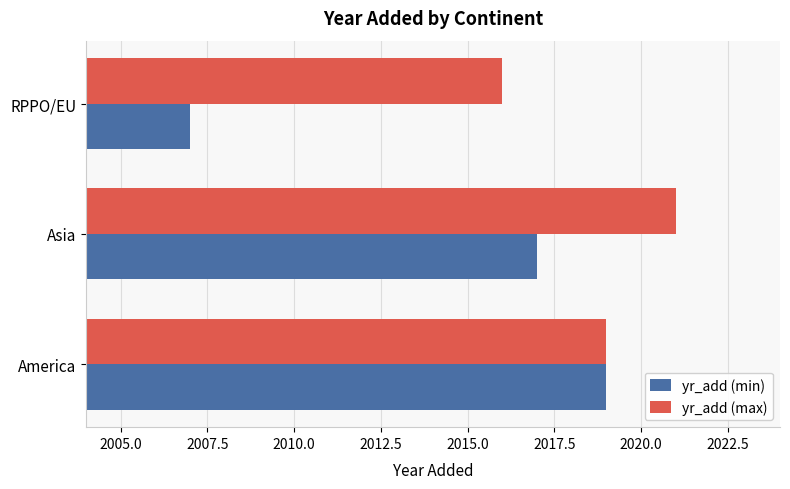

What is the difference between the highest and lowest values at RPPO/EU?

9